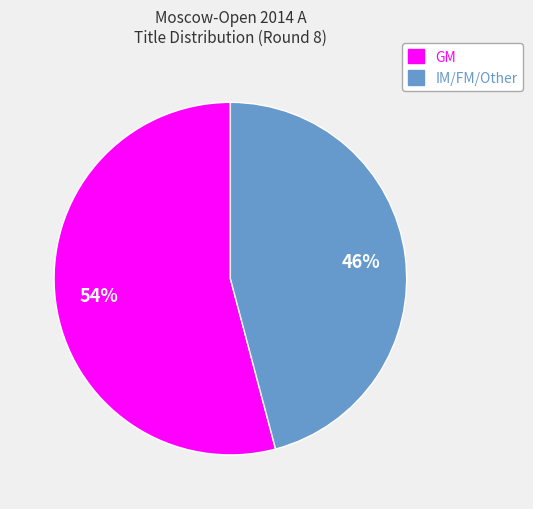

Combined, do GM and IM/FM/Other account for over 50%?

Yes